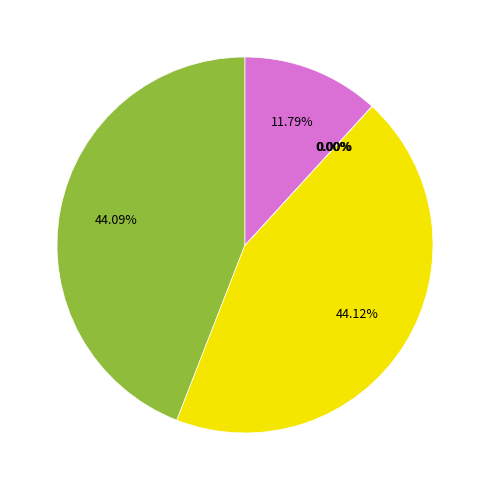

Is there any slice that represents more than half of the pie?

No